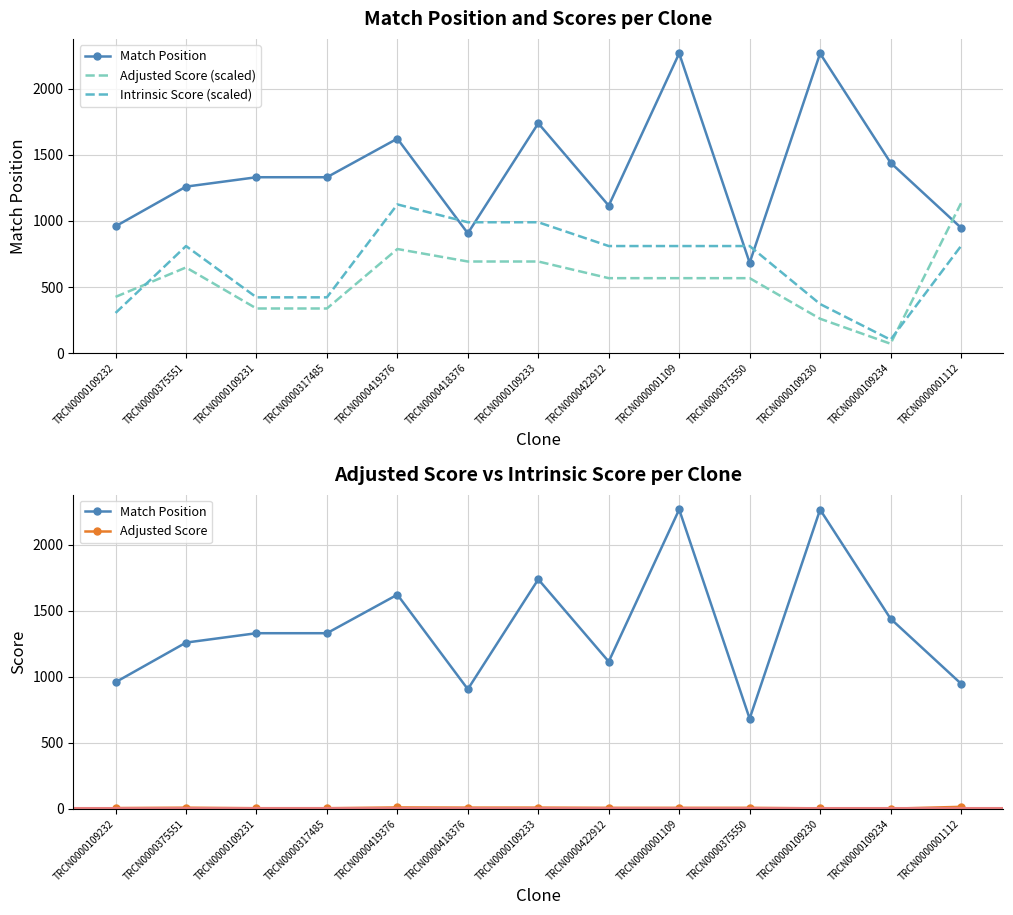

Is this an area chart (filled region under the line)?

No